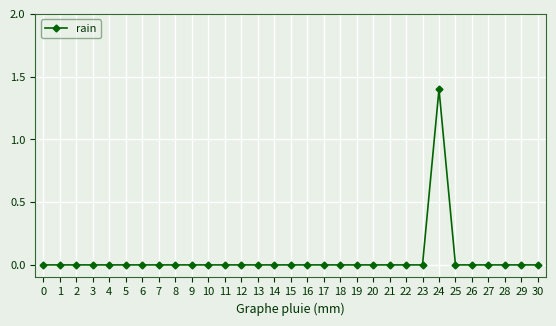

How many data points does each series have?

31